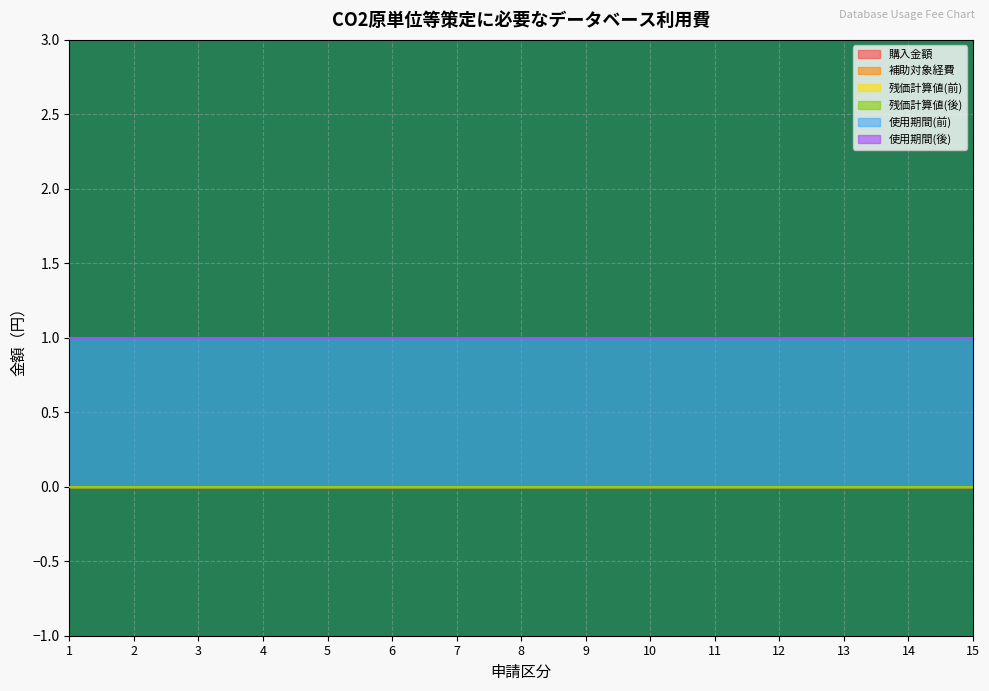

True or false: 購入金額 has more than 0 points higher than both neighbors.

False